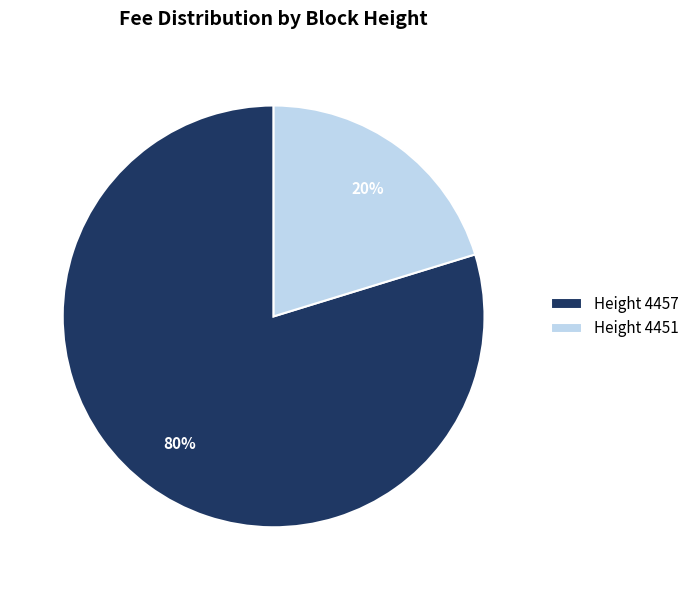

Combined, do Height 4457 and Height 4451 account for over 50%?

Yes